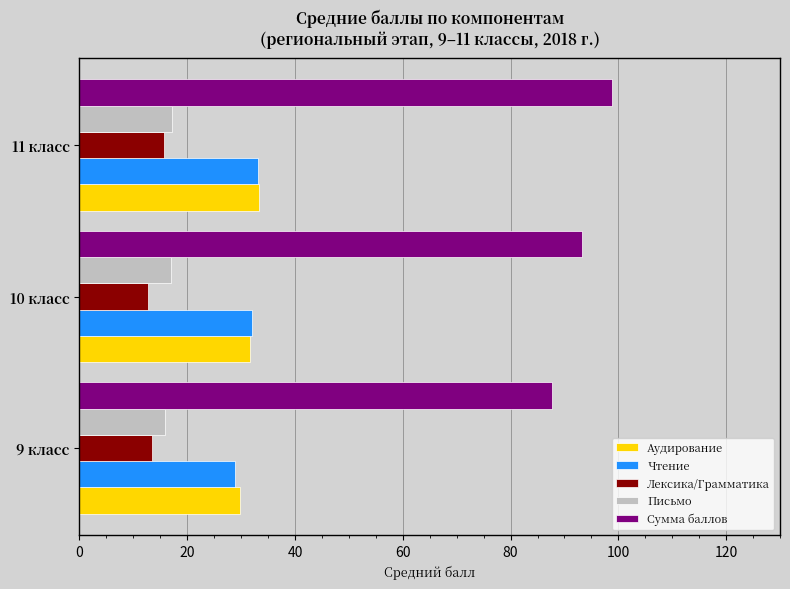

Which label corresponds to the largest value in the chart?

11 класс